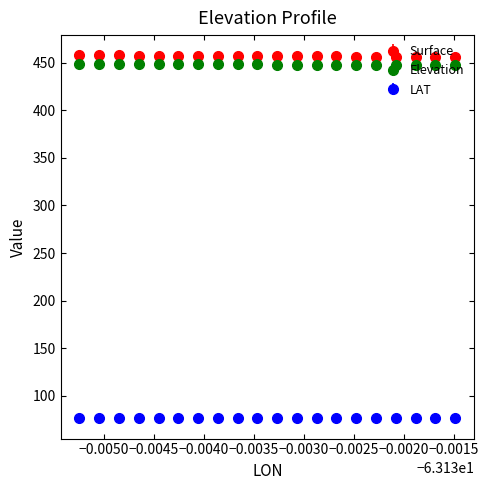

At how many categories does at least one series exceed 265?

20